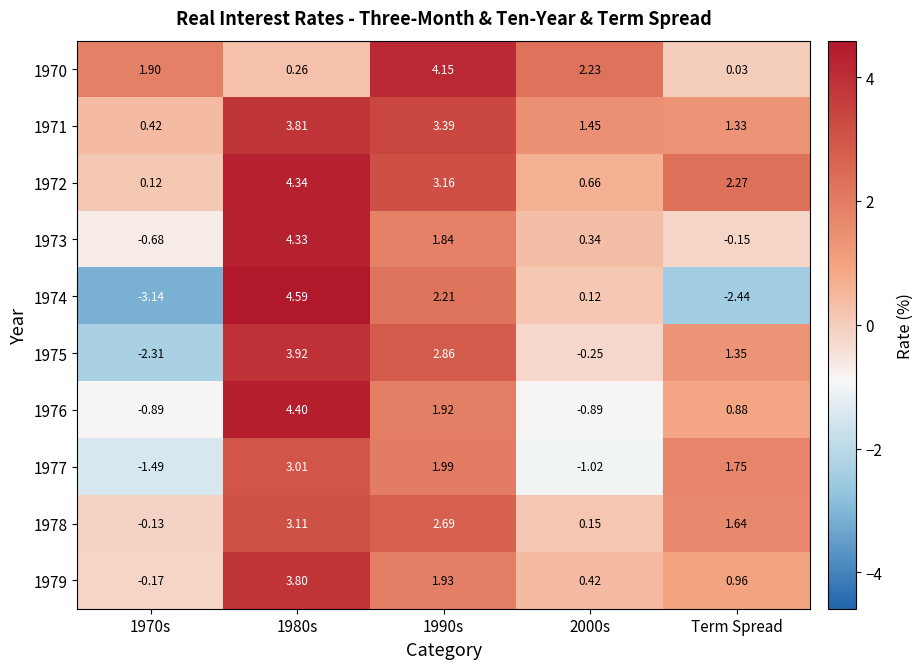

Is the value of 1973 at 1990s greater than the value of 1976 at 1990s?

No